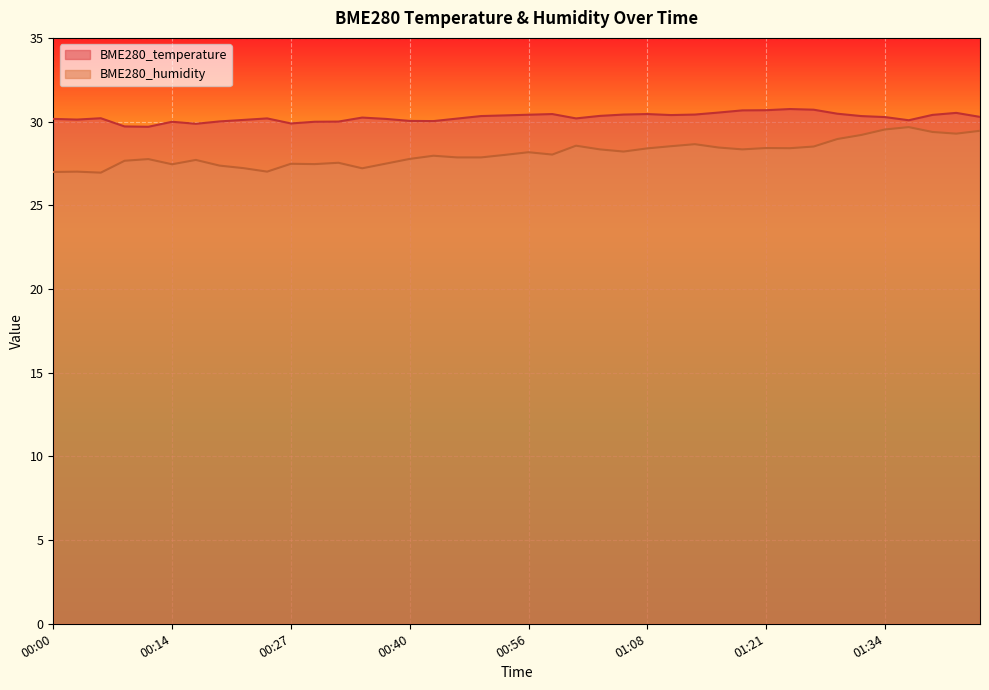

The value of BME280_temperature at 01:18 is 30.7. True or false?

True